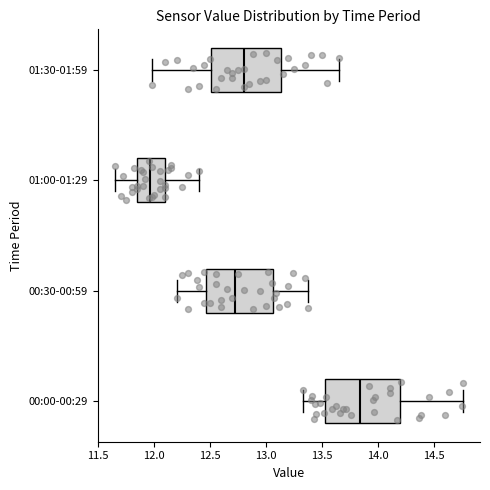

Where does the median line of the box for 01:30-01:59 sit on the x-axis? The values are not printed on the chart, so give them approximately, as read against the axis.

12.80